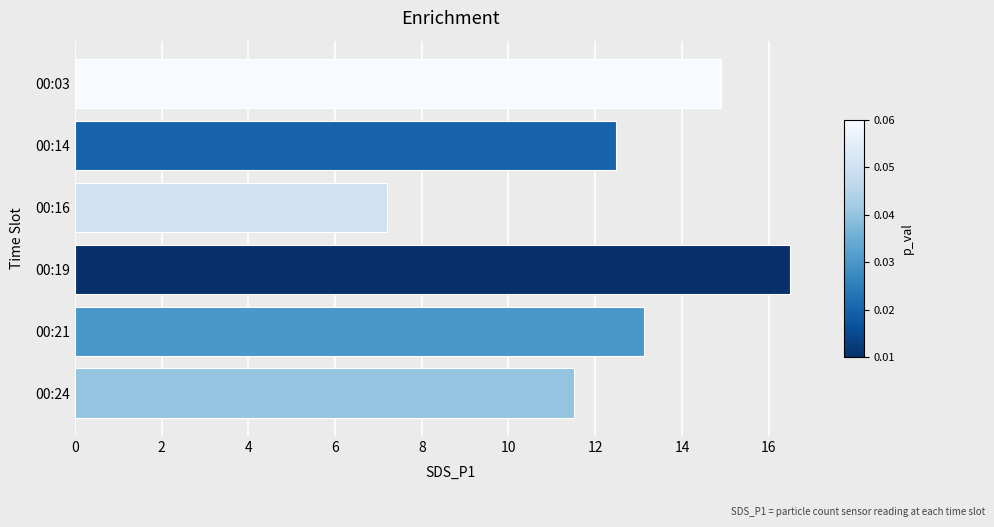

Approximately how many times larger is the value at 00:16 compared to 00:21?

0.5